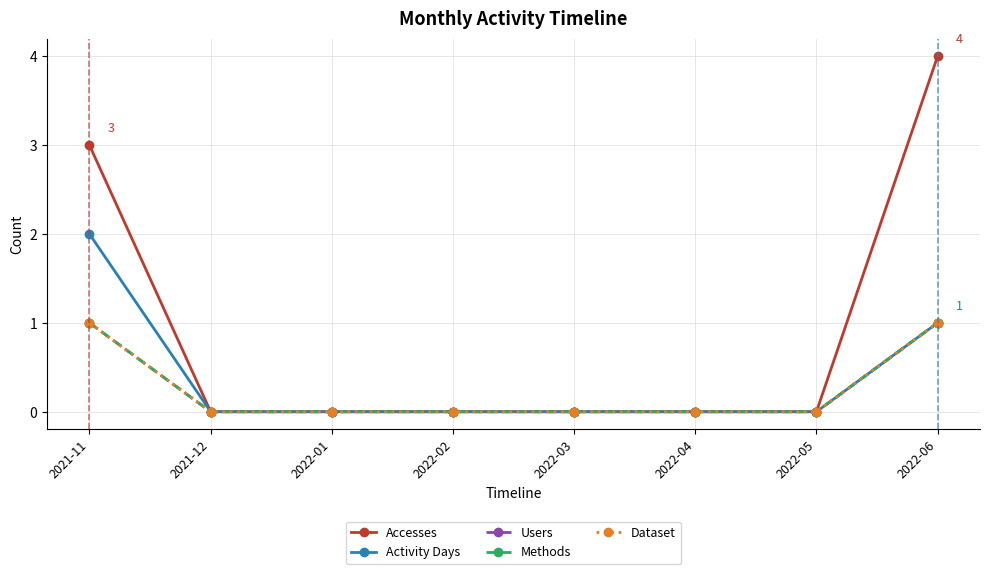

True or false: Dataset has a value of -1 at 2021-12.

False